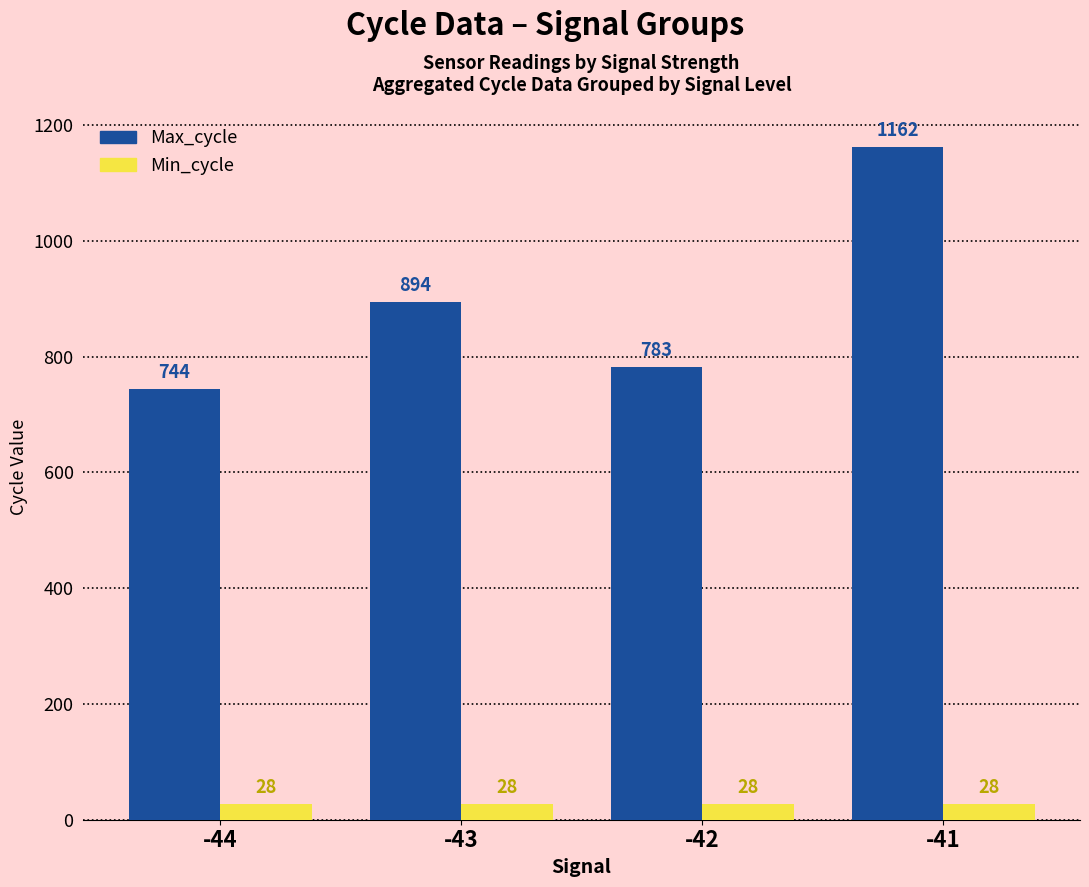

Rank the series at -44 from lowest to highest value.

Min_cycle, Max_cycle